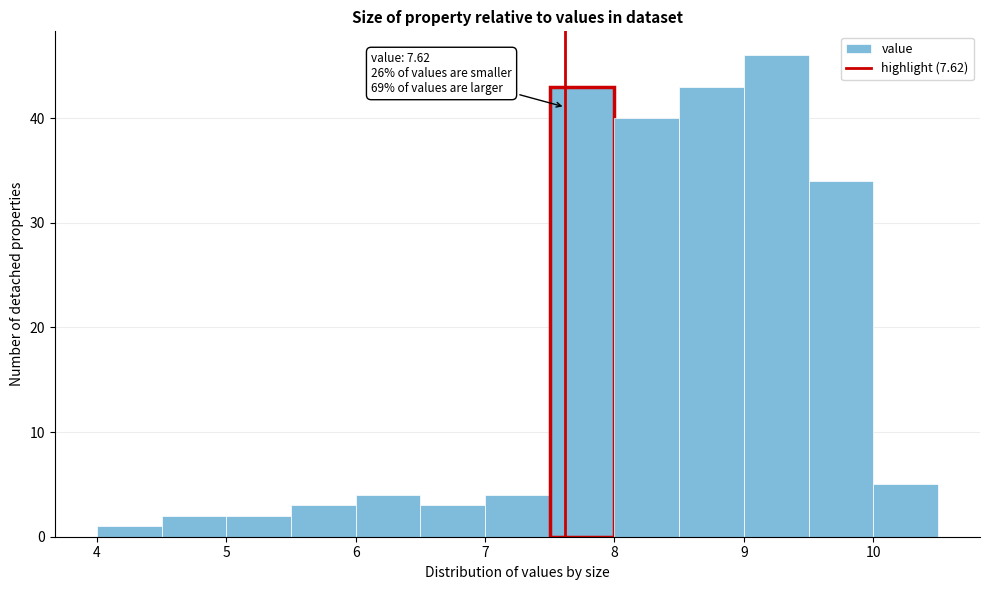

Which range on the x-axis has the tallest bar?

9.0 to 9.5